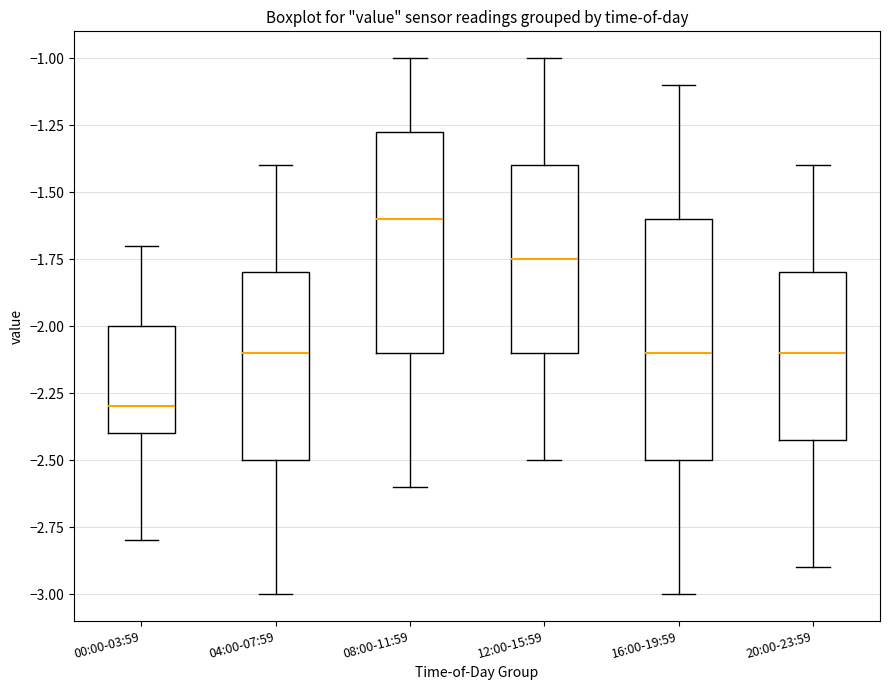

Where does the lower whisker of the box for 04:00-07:59 end on the y-axis? The values are not printed on the chart, so give them approximately, as read against the axis.

-3.00